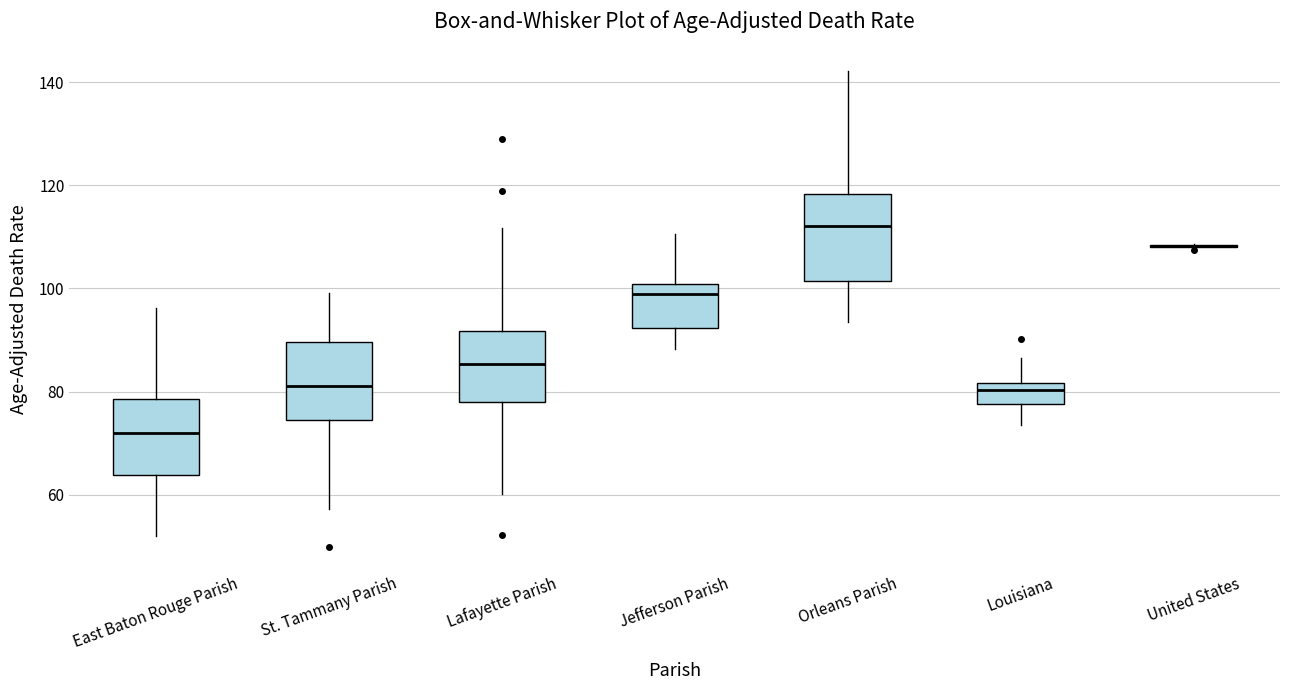

Where does the lower whisker of the box for Louisiana end on the y-axis? The values are not printed on the chart, so give them approximately, as read against the axis.

74